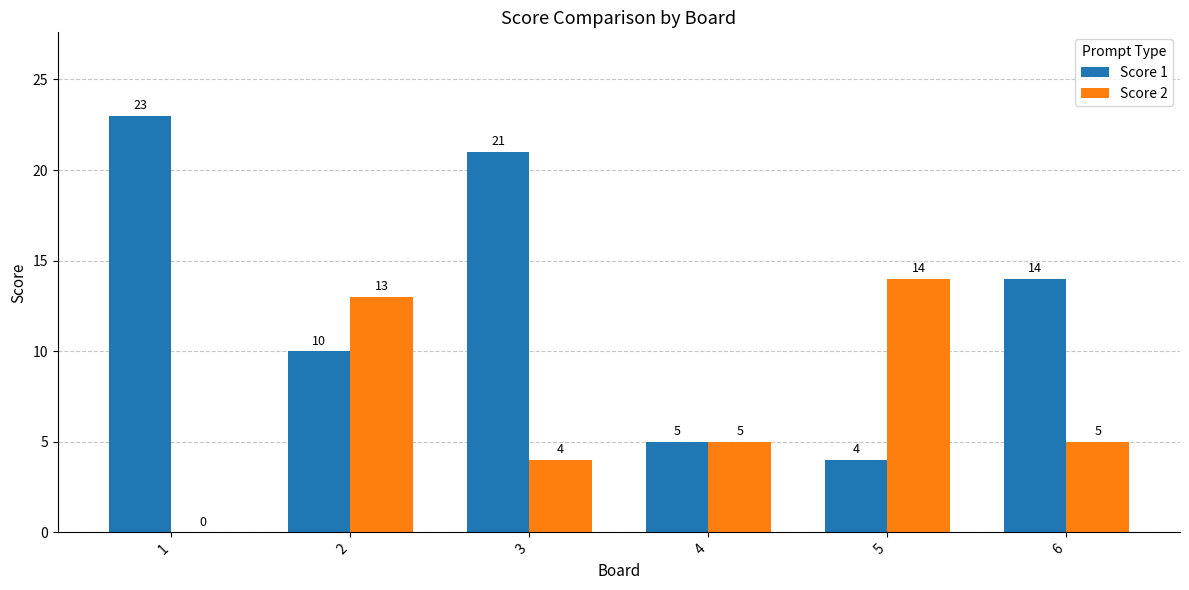

At which label is Score 1 closest to 13?

6